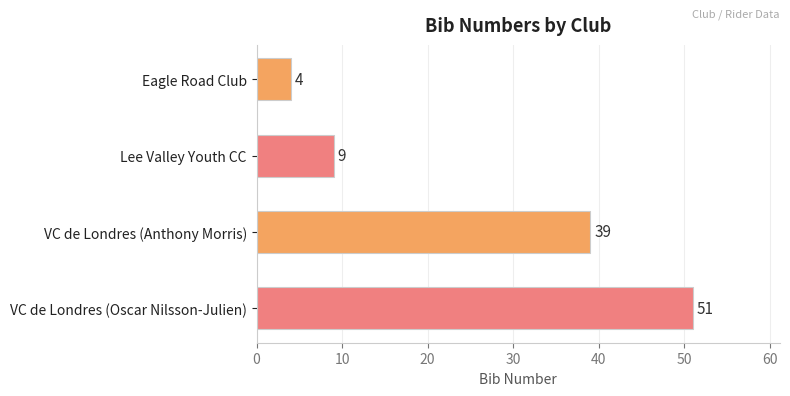

Count the values in the range 9 to 51.

3